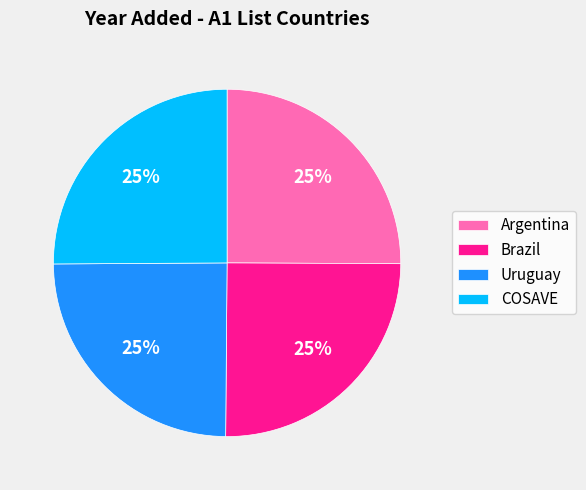

Count the number of slices in the pie.

4